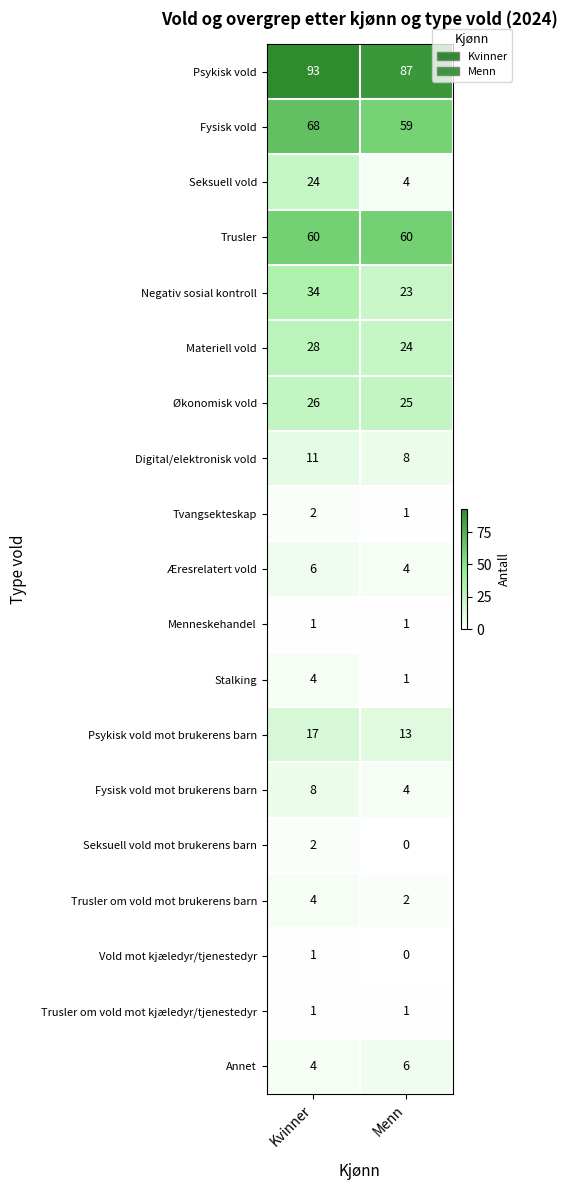

The Vold mot kjæledyr/tjenestedyr series shows 0 at Menn. True or false?

True